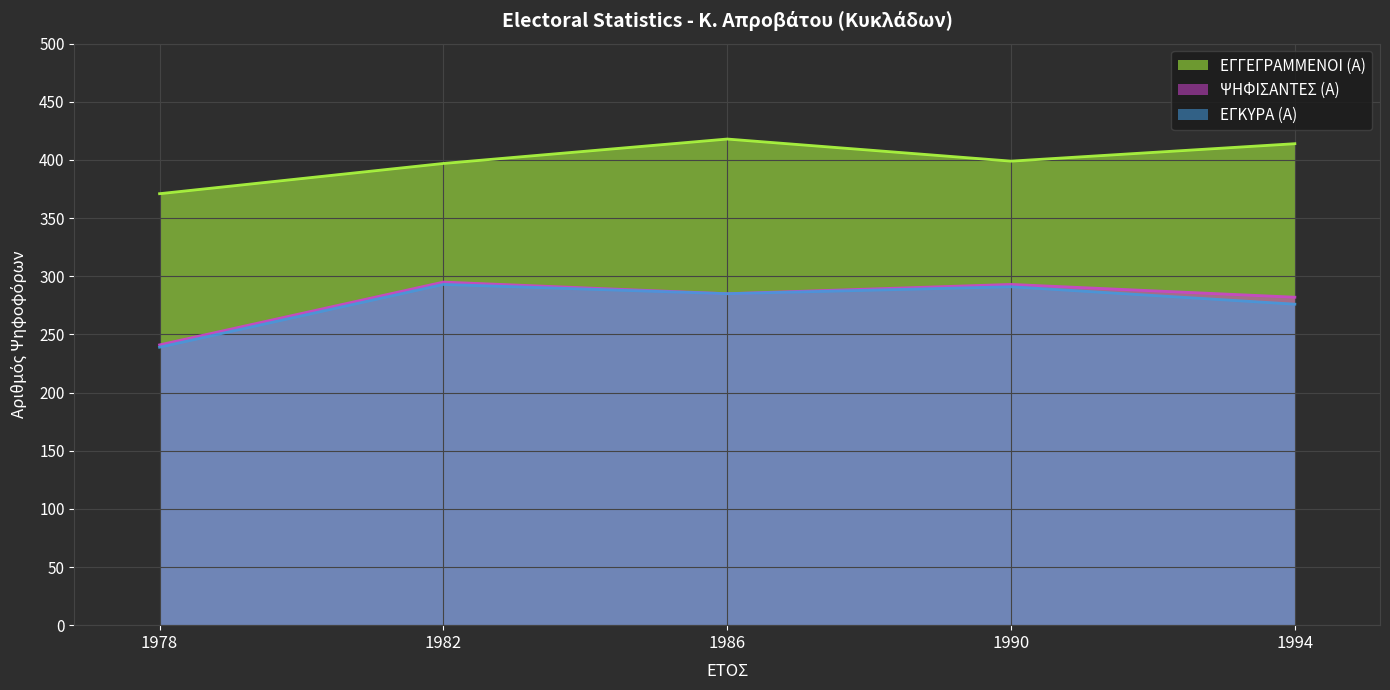

Reading right to left, transcribe all the data shown in this chart.

ΕΓΓΕΓΡΑΜΜΕΝΟΙ (Α): 414	399	418	397	371
ΨΗΦΙΣΑΝΤΕΣ (Α): 282	293	285	295	241
ΕΓΚΥΡΑ (Α): 276	291	285	293	239